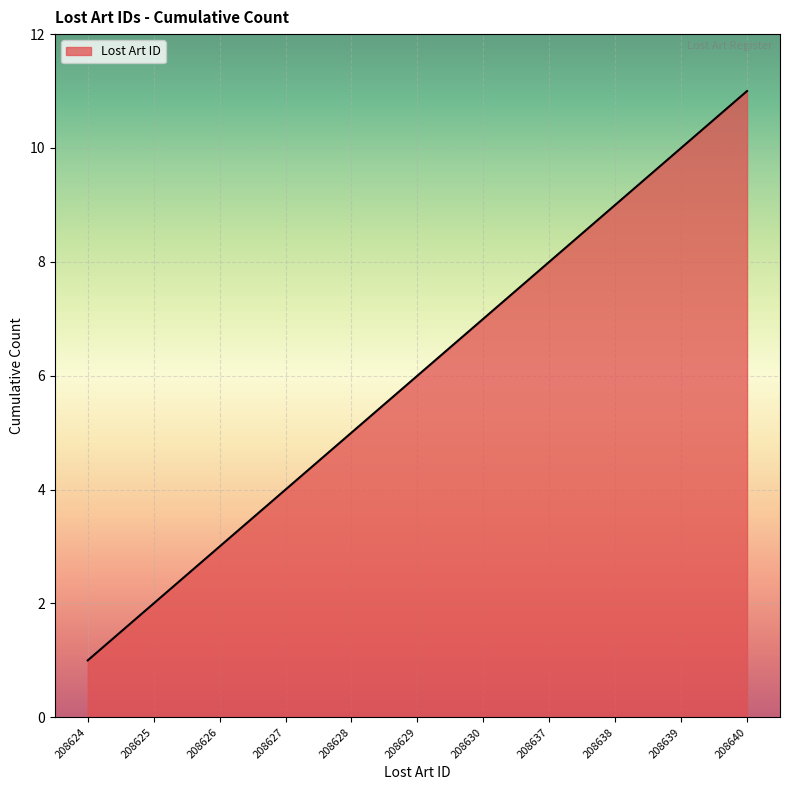

The value at 208638 is 9. True or false?

True